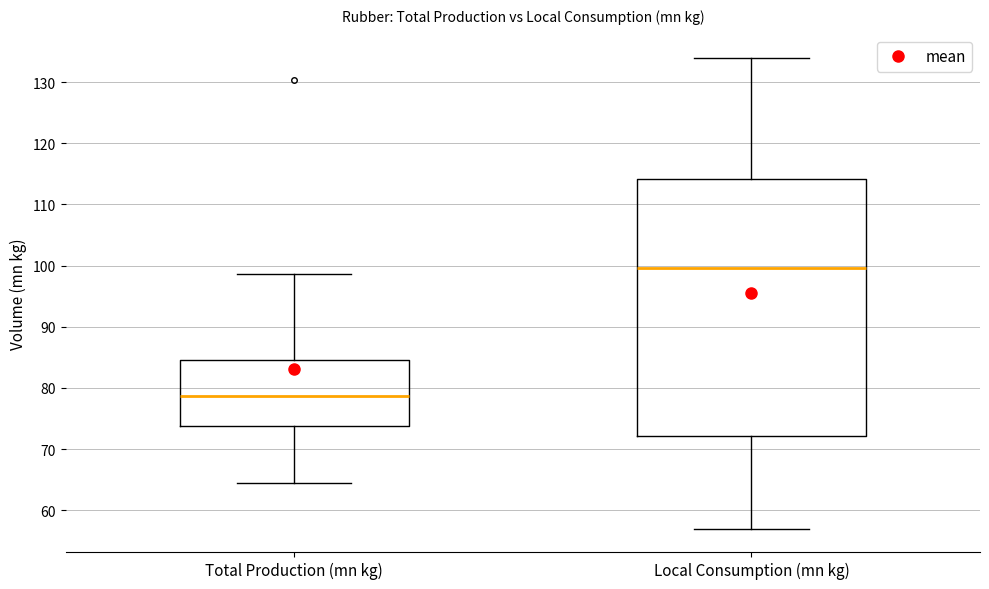

Reading left to right, read every box against the y-axis: the position of its median line, the range the box covers, and the ends of its whiskers. The values are not printed on the chart, so give them approximately, as read against the axis.

Total Production (mn kg): median 79, box 74 to 84, whiskers 64 to 99
Local Consumption (mn kg): median 100, box 72 to 114, whiskers 57 to 134